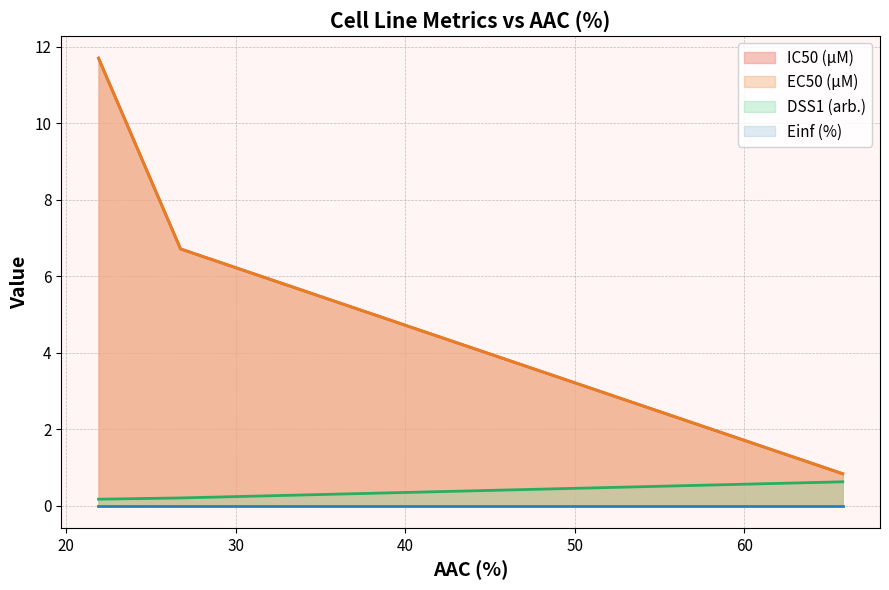

Does the chart display data point markers on the line(s)?

No